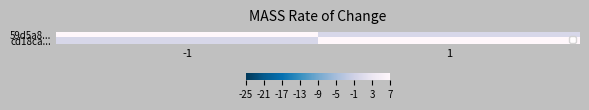

Which series has the largest range (max minus min)?

59d5a8...